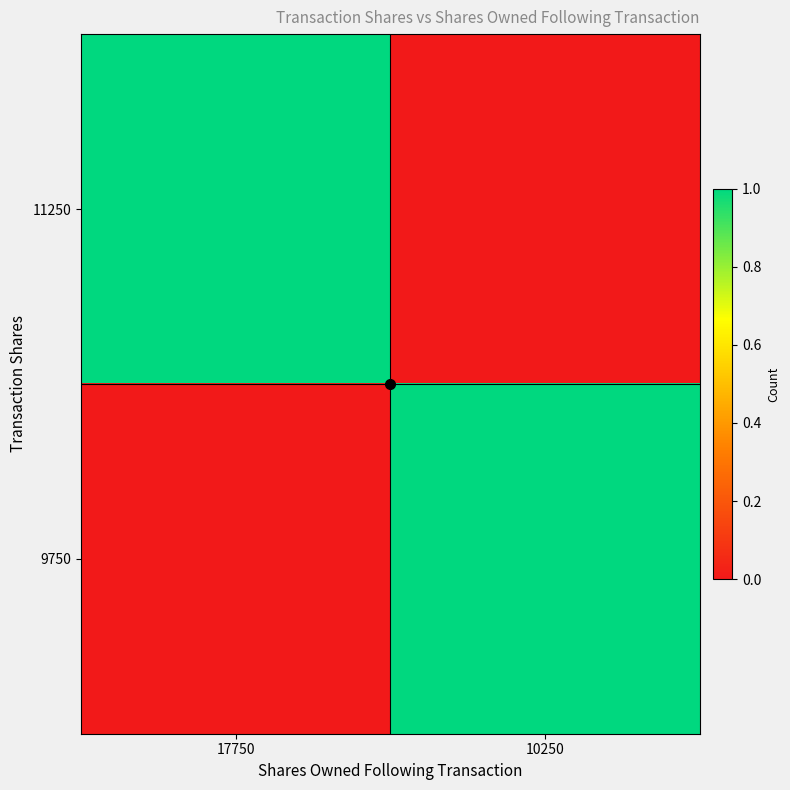

Count the number of categories in the chart.

2